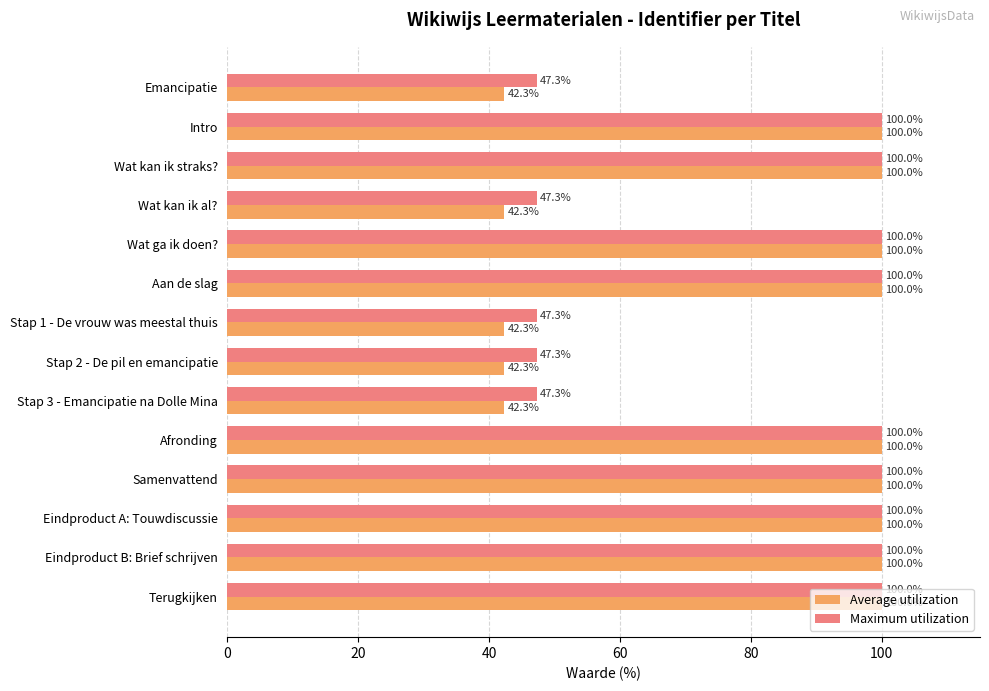

Which series has the largest range (max minus min)?

Average utilization